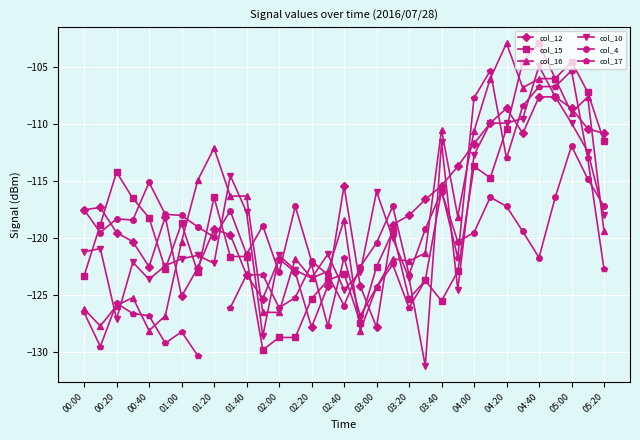

After their last crossing, which series has the higher values: col_12 or col_16?

col_12